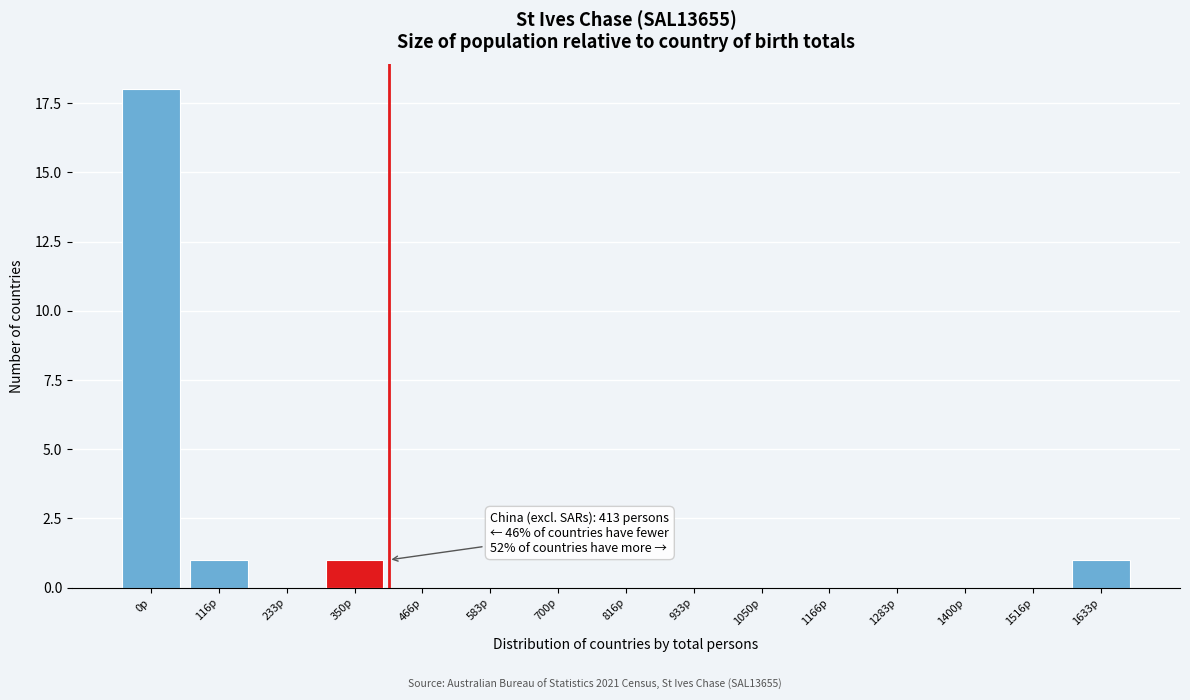

Reading right to left, what are all the values shown in this chart?

1633p=1	1516p=0	1400p=0	1283p=0	1166p=0	1050p=0	933p=0	816p=0	700p=0	583p=0	466p=0	350p=1	233p=0	116p=1	0p=18